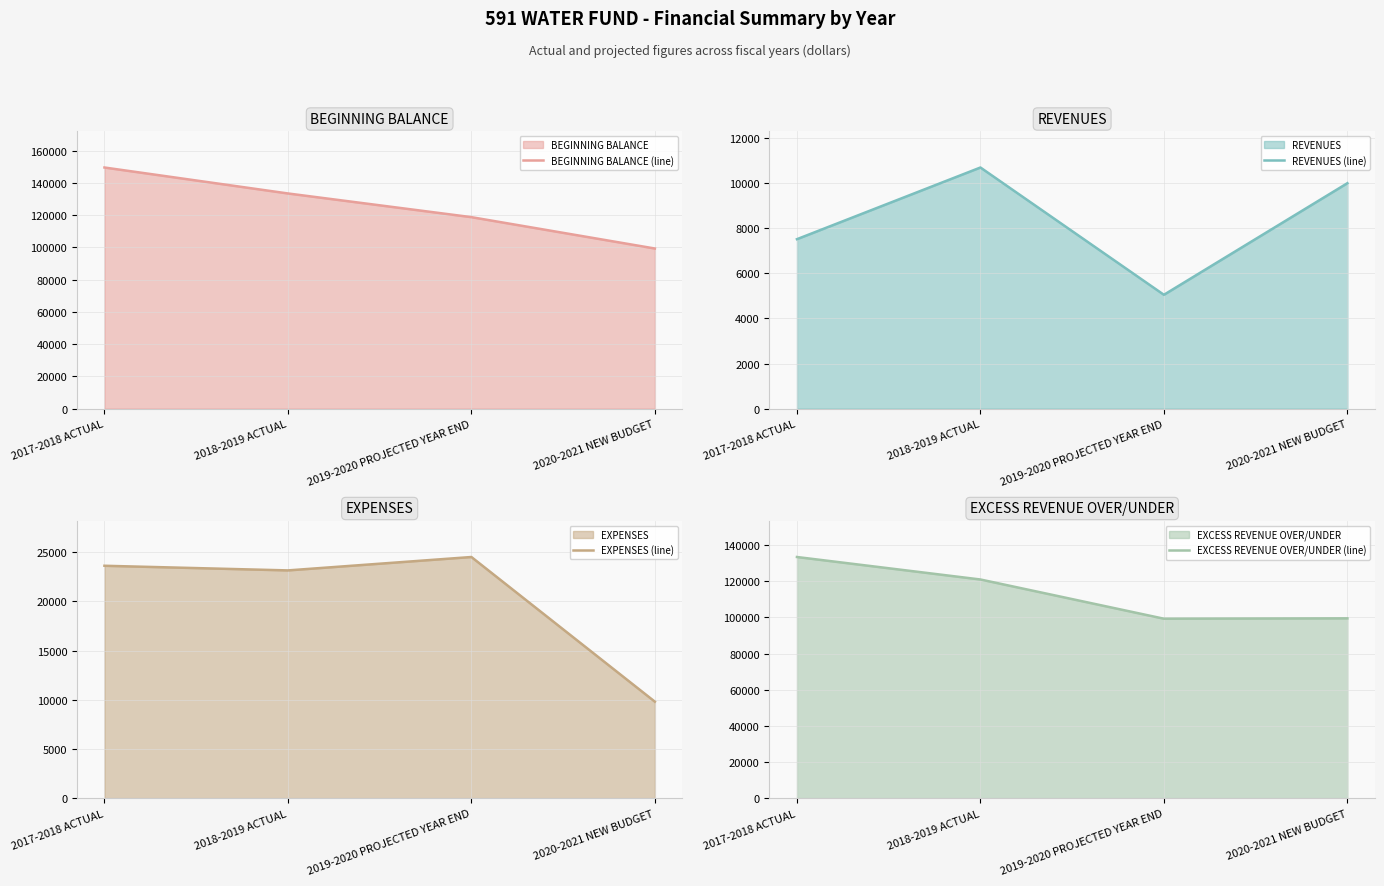

How many categories are shown in the chart?

4